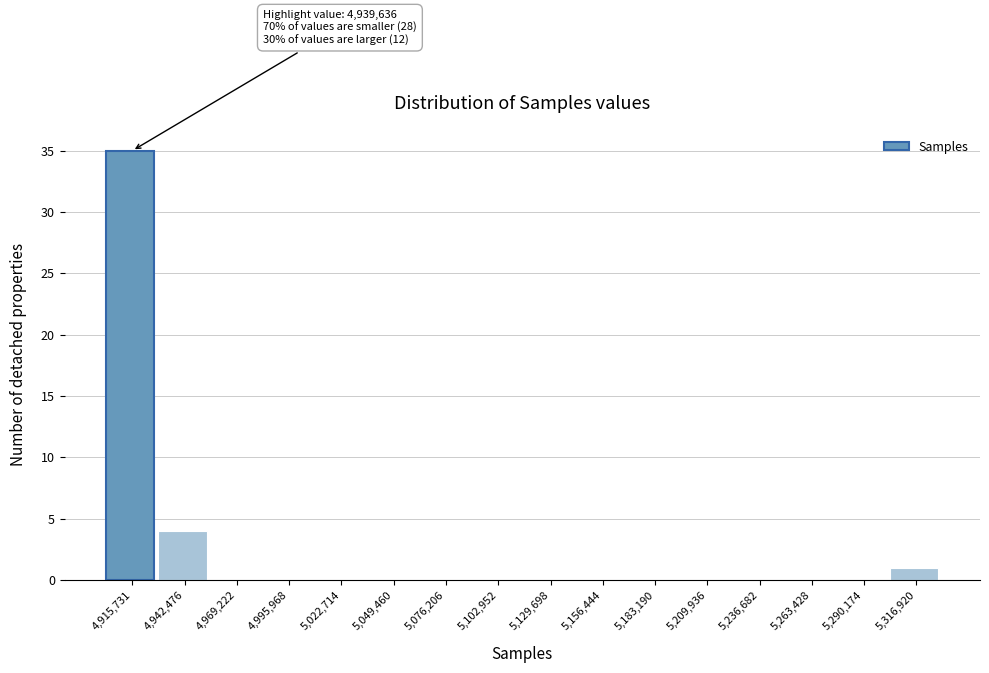

Reading left to right, what are all the values shown in this chart?

4,915,731=35	4,942,476=4	4,969,222=0	4,995,968=0	5,022,714=0	5,049,460=0	5,076,206=0	5,102,952=0	5,129,698=0	5,156,444=0	5,183,190=0	5,209,936=0	5,236,682=0	5,263,428=0	5,290,174=0	5,316,920=1